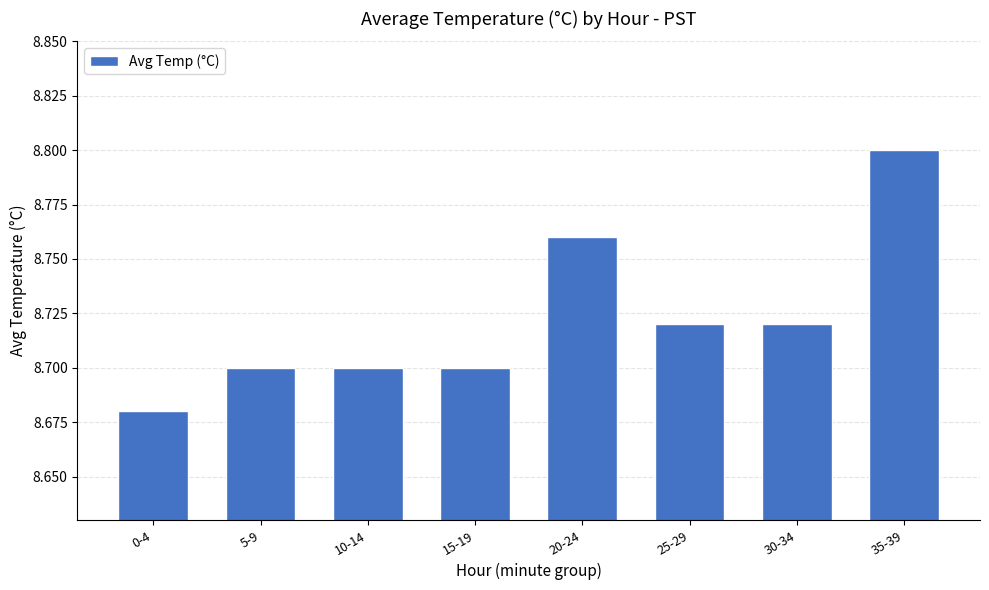

Between 25-29 and 15-19, which is larger?

25-29